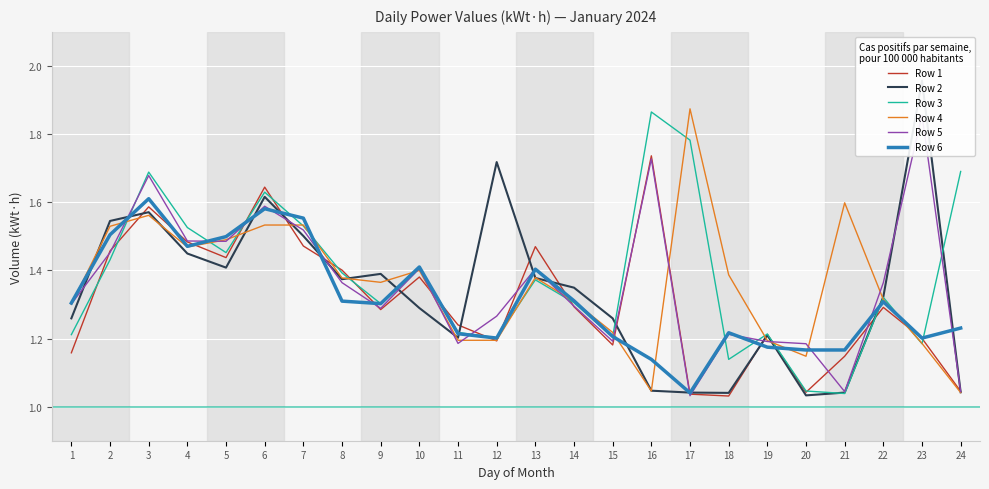

At how many categories does at least one series exceed 1?

24